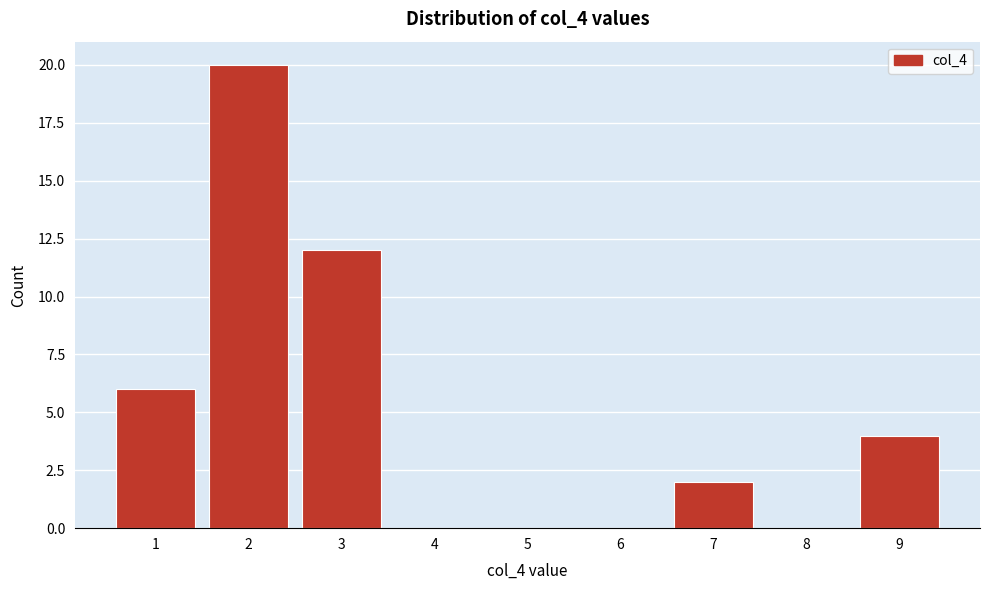

How tall is the bar that spans 0.5 to 1.5 on the x-axis? The values are not printed on the chart, so give them approximately, as read against the axis.

6